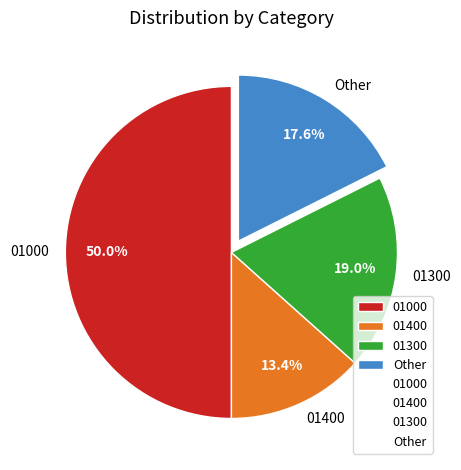

Rank the categories by value from lowest to highest.

01400, Other, 01300, 01000